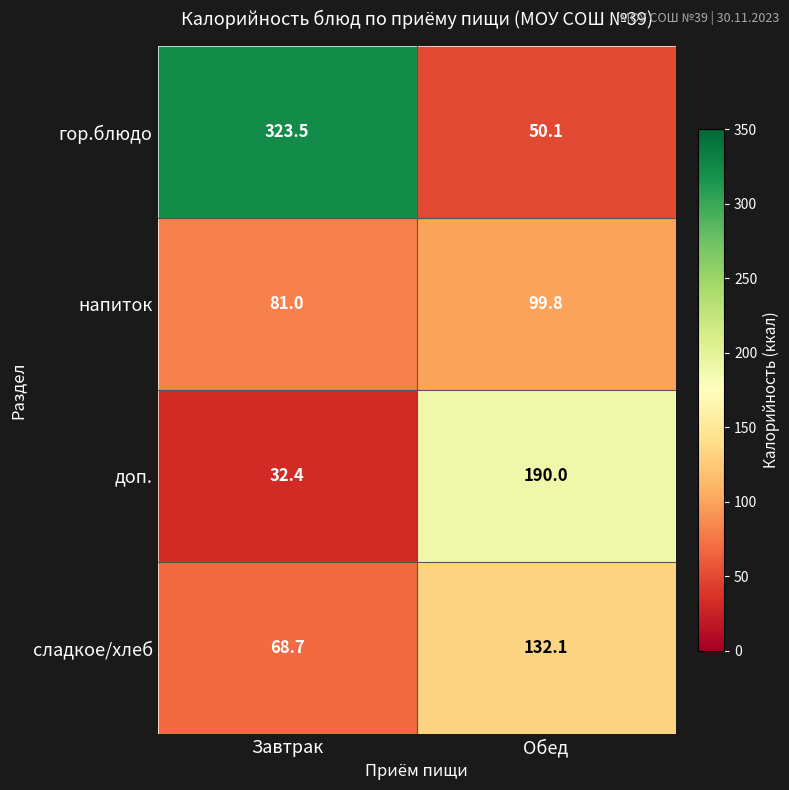

Read the напиток value at Обед.

99.8